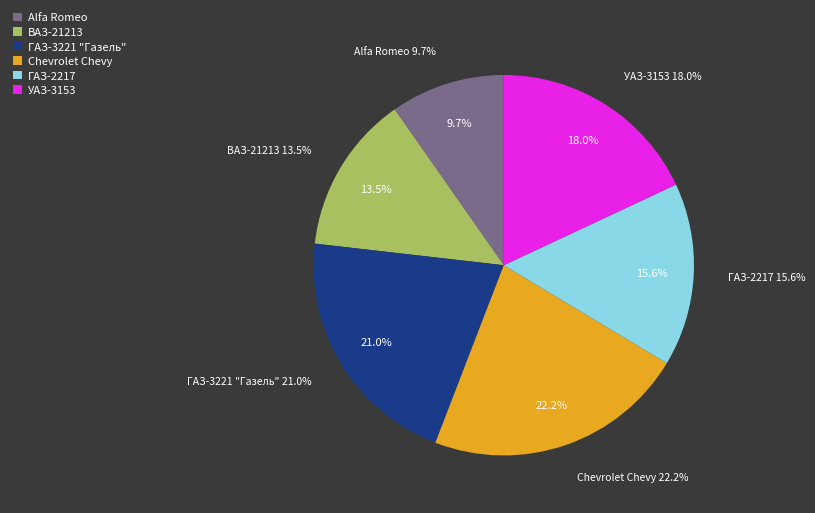

What is the smallest slice in the pie chart?

Alfa Romeo